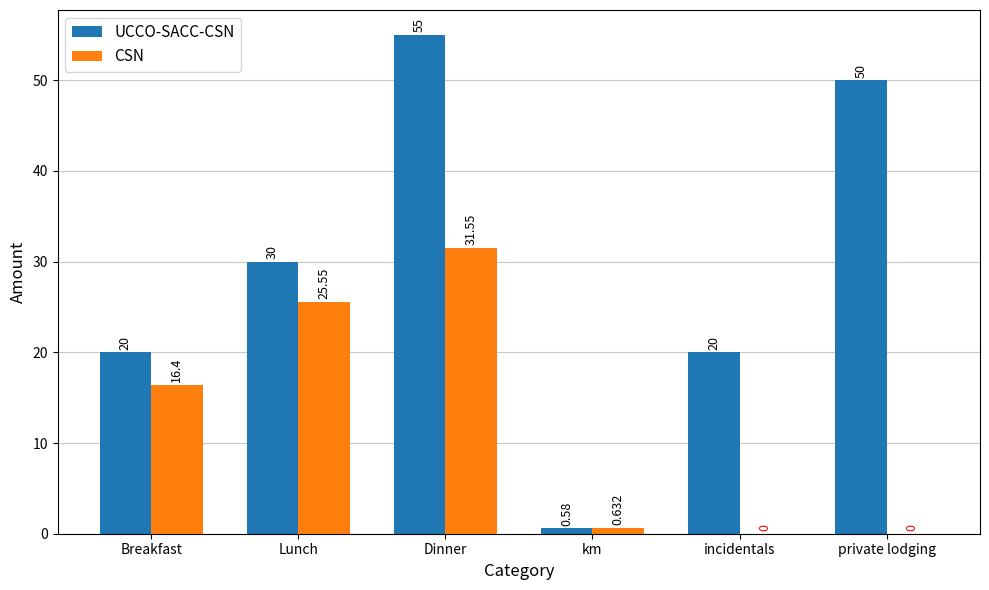

Are the bars horizontal?

No